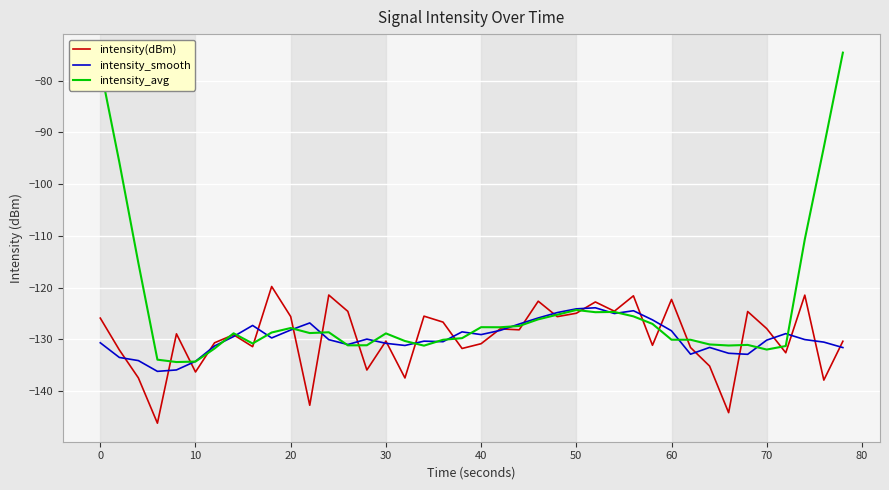

Which series has the widest spread of values?

intensity_avg